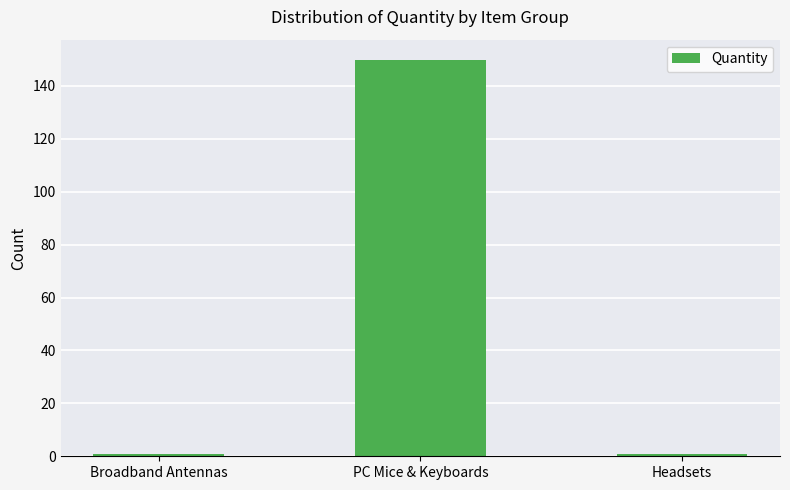

What is the sum of all values?

152